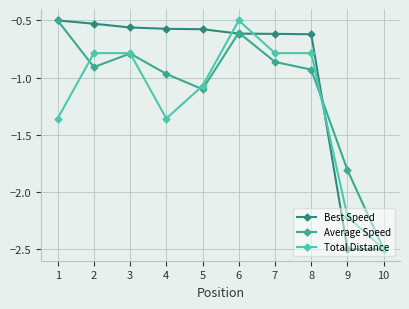

How many lines are shown in the chart?

3